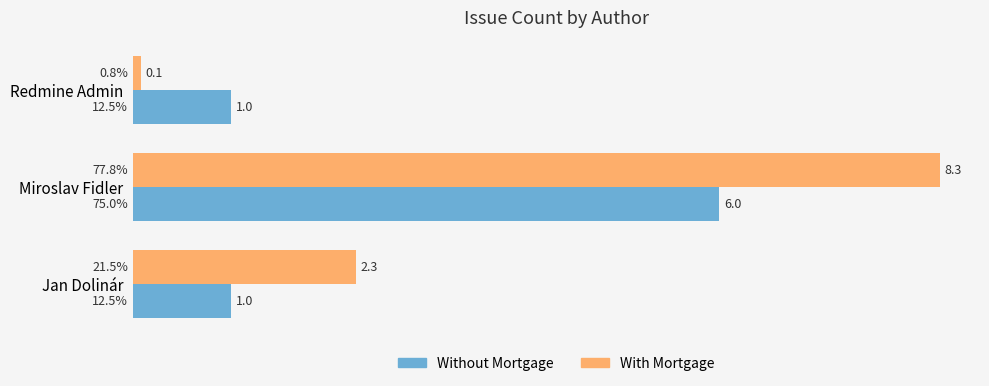

What is the total value across all series at Miroslav Fidler?

14.3